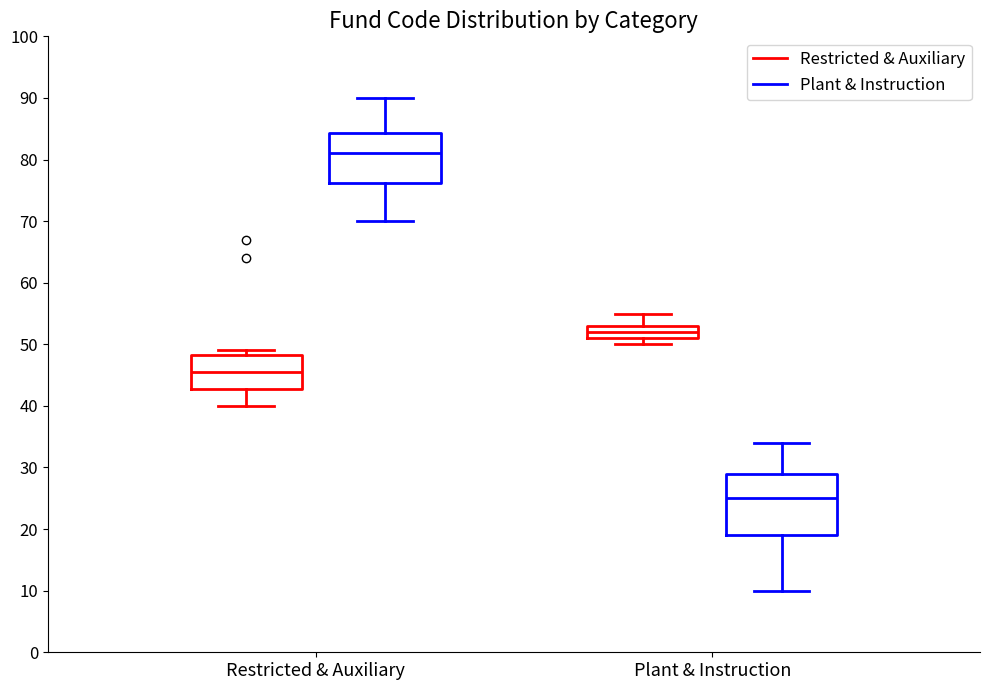

Where does the median line of the box for Plant & Instruction (Plant & Instruction) sit on the y-axis? The values are not printed on the chart, so give them approximately, as read against the axis.

25